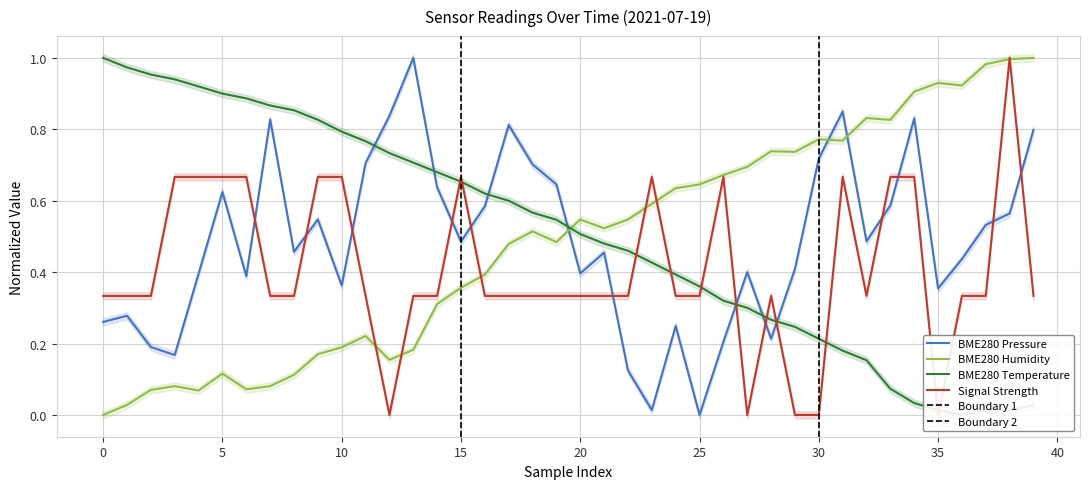

What is the spread (max minus min) of values at 16?

0.3